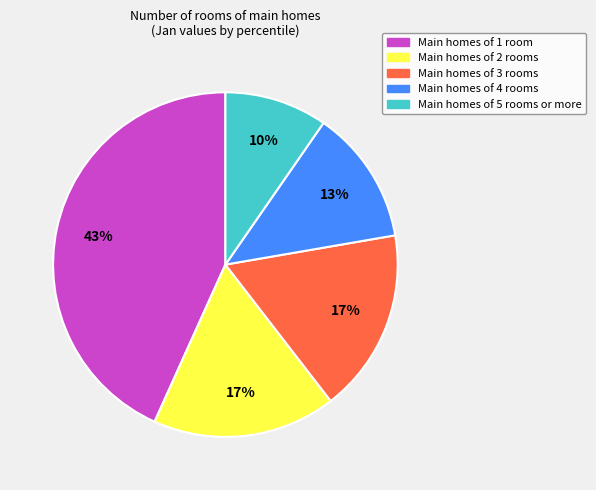

To the nearest percent, what is the average slice percentage?

20%